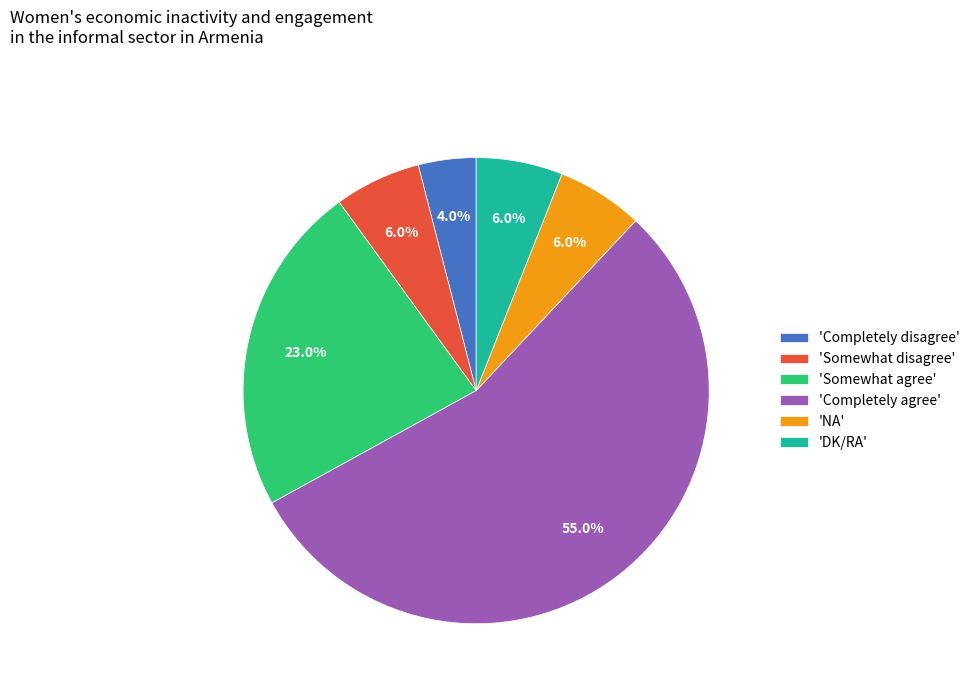

To the nearest percent, what is the difference between the largest and smallest slice percentages?

51%